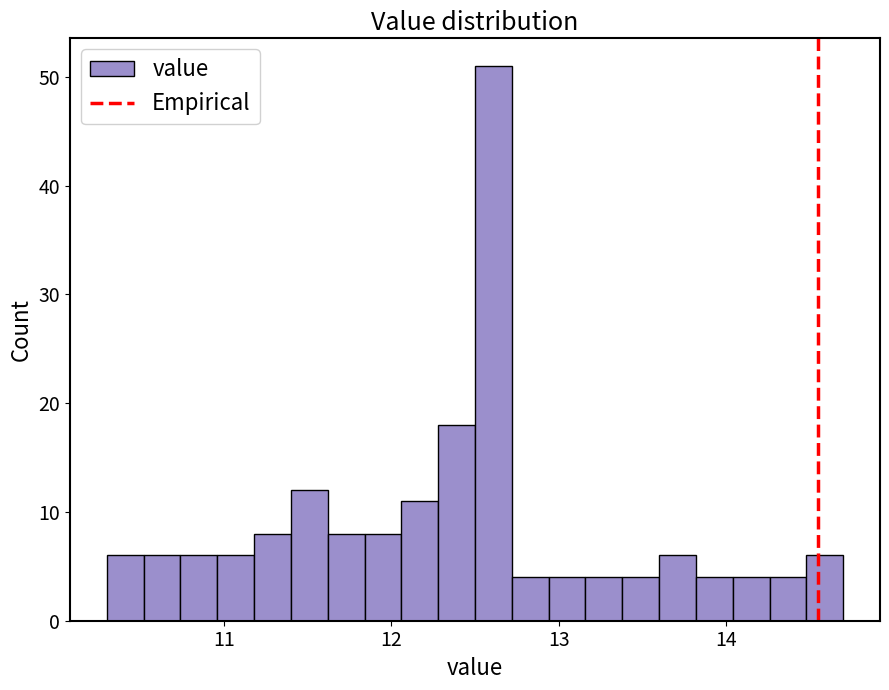

Read against the x-axis, roughly where is the centre of the tallest bar?

12.6